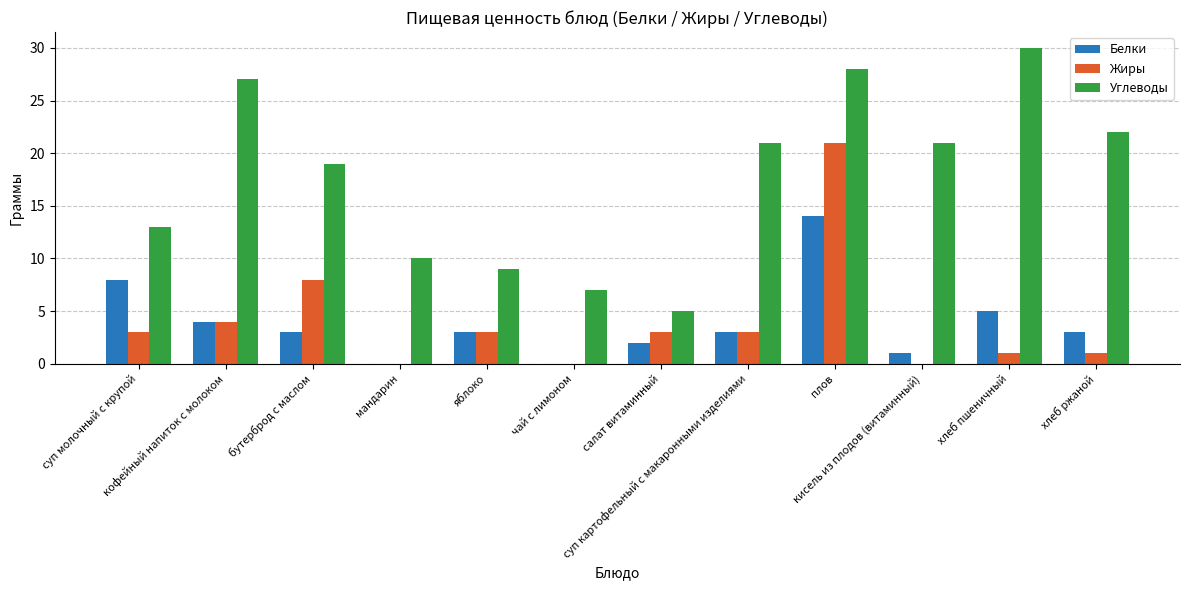

What is the maximum value for Жиры?

21